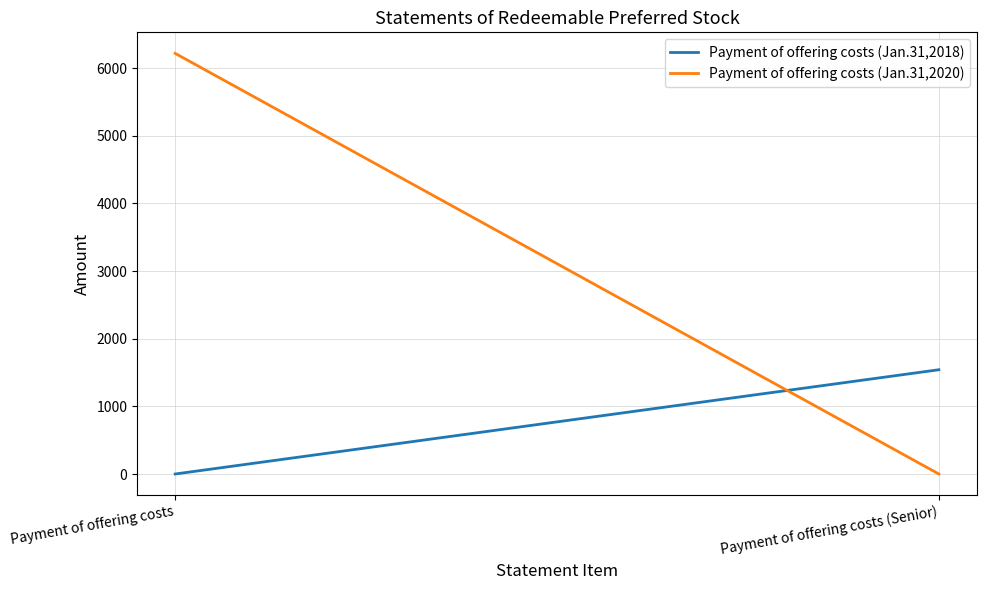

Rank the series by their maximum value, from lowest to highest.

Payment of offering costs (Jan.31,2018), Payment of offering costs (Jan.31,2020)